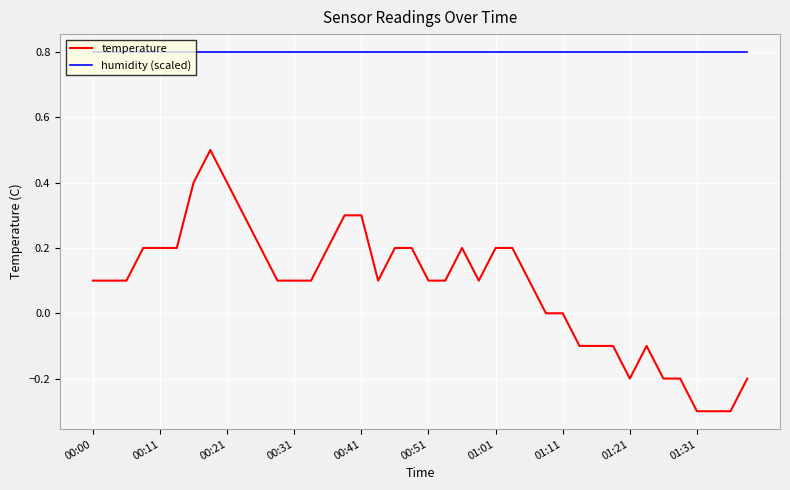

Which series has the largest total across all categories?

humidity (scaled)